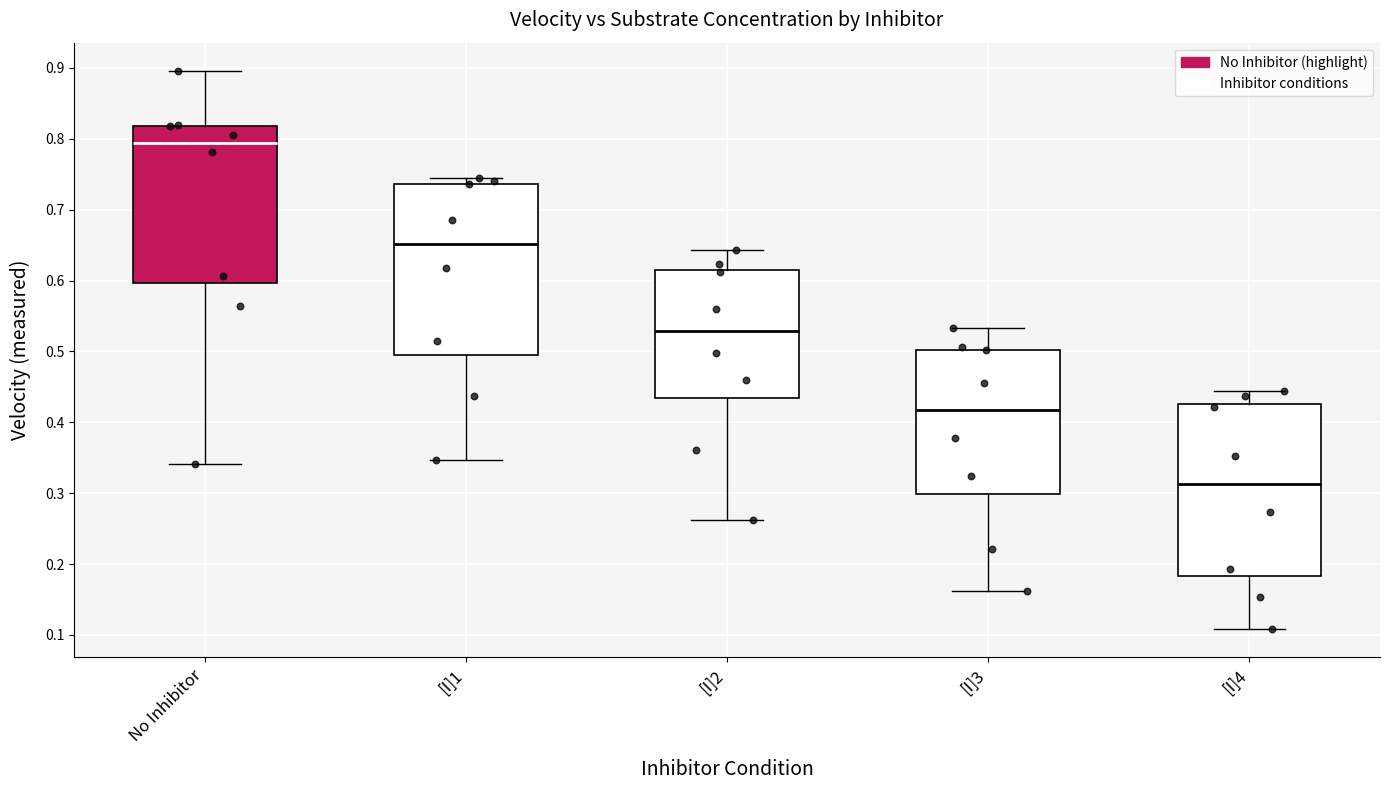

Where does the lower whisker of the box for No Inhibitor end on the y-axis? The values are not printed on the chart, so give them approximately, as read against the axis.

0.34